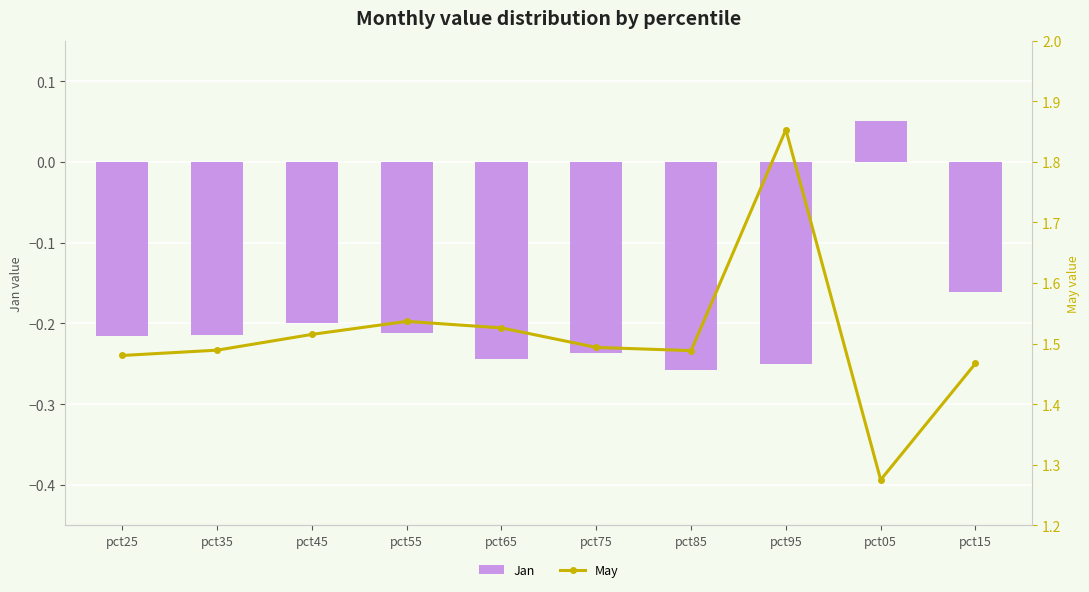

How many groups of bars are there?

10